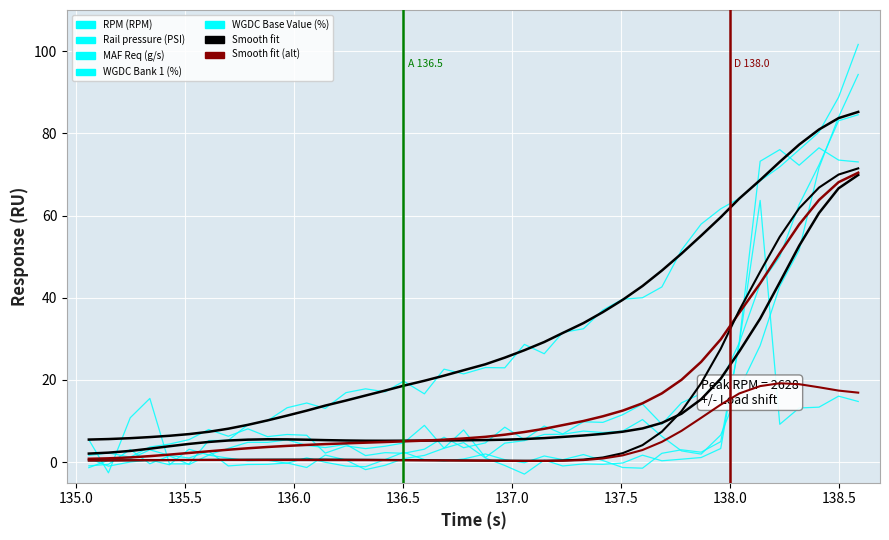

How many values in the MAF Req (g/s) series are below 5?

19